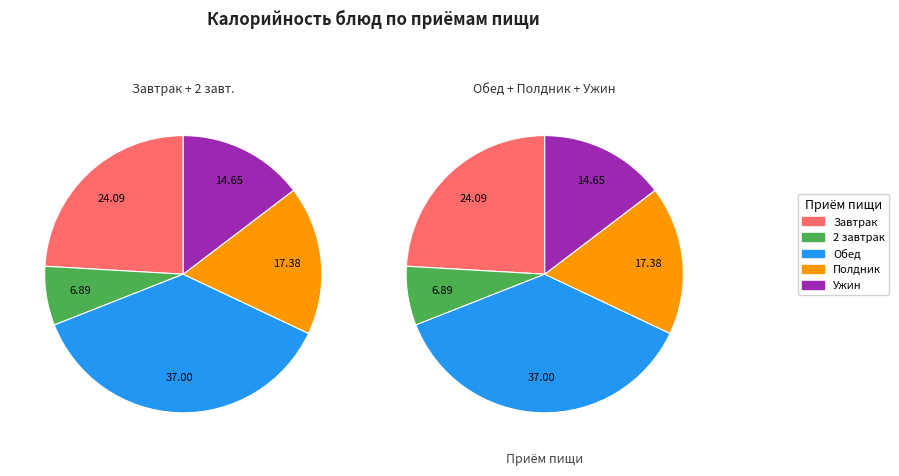

Does any single category account for the majority?

No